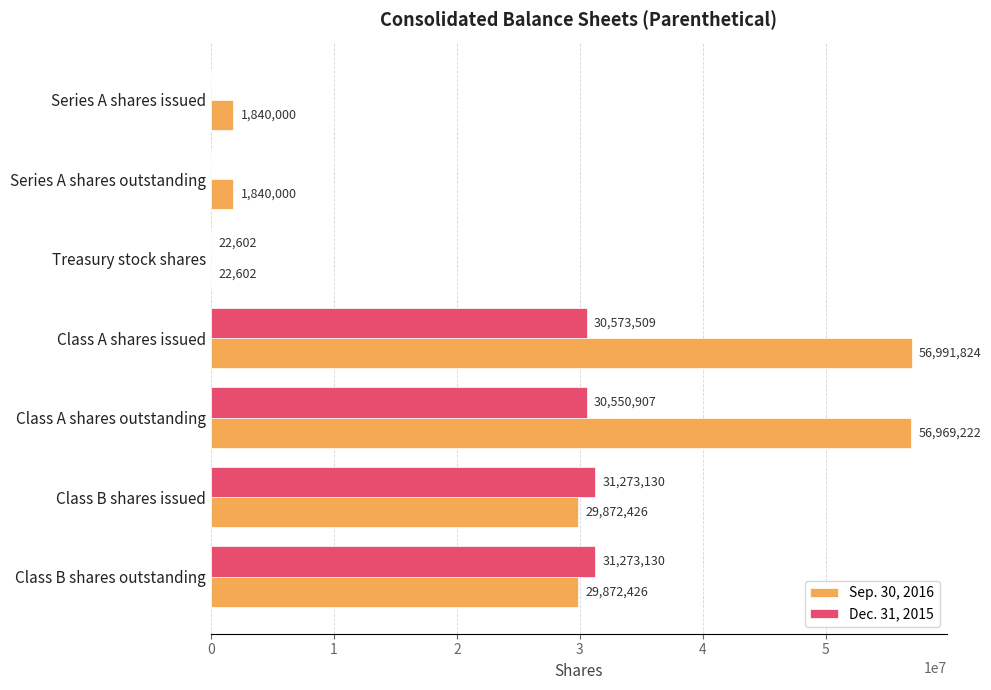

Which series has the largest total across all categories?

Sep. 30, 2016